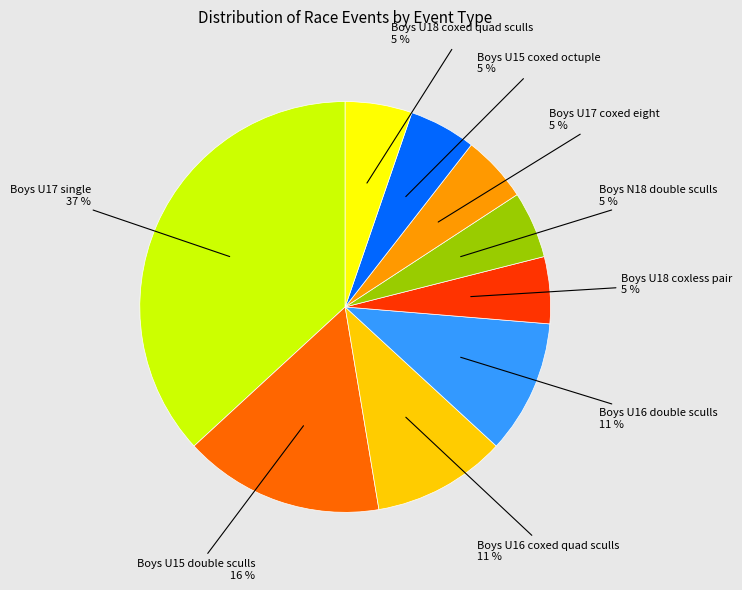

Is there any slice that represents more than half of the pie?

No